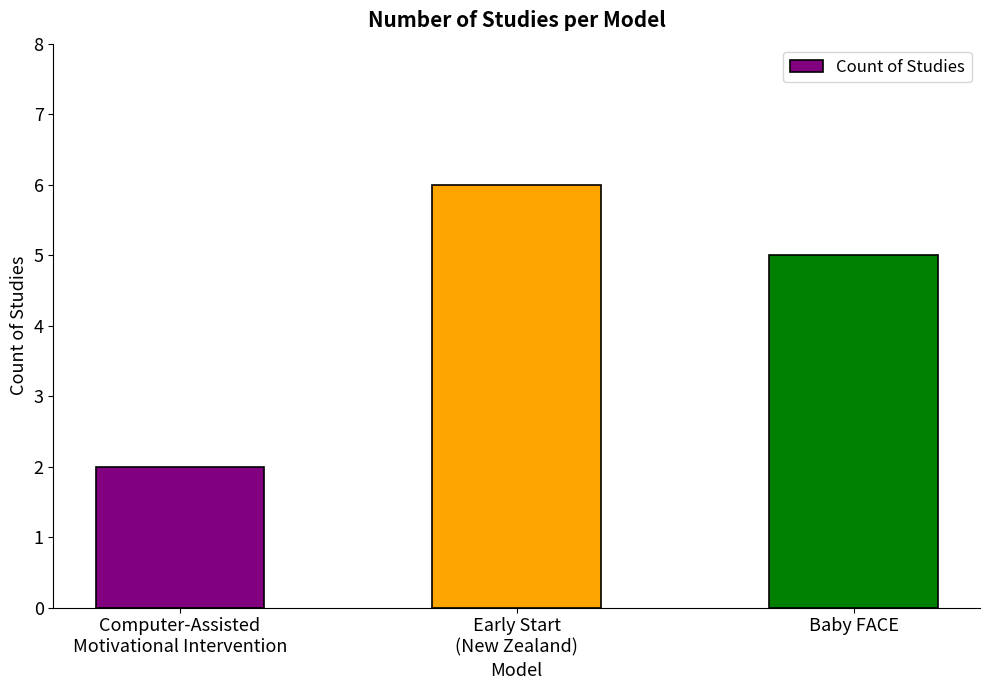

The value at Baby FACE is 5. True or false?

True